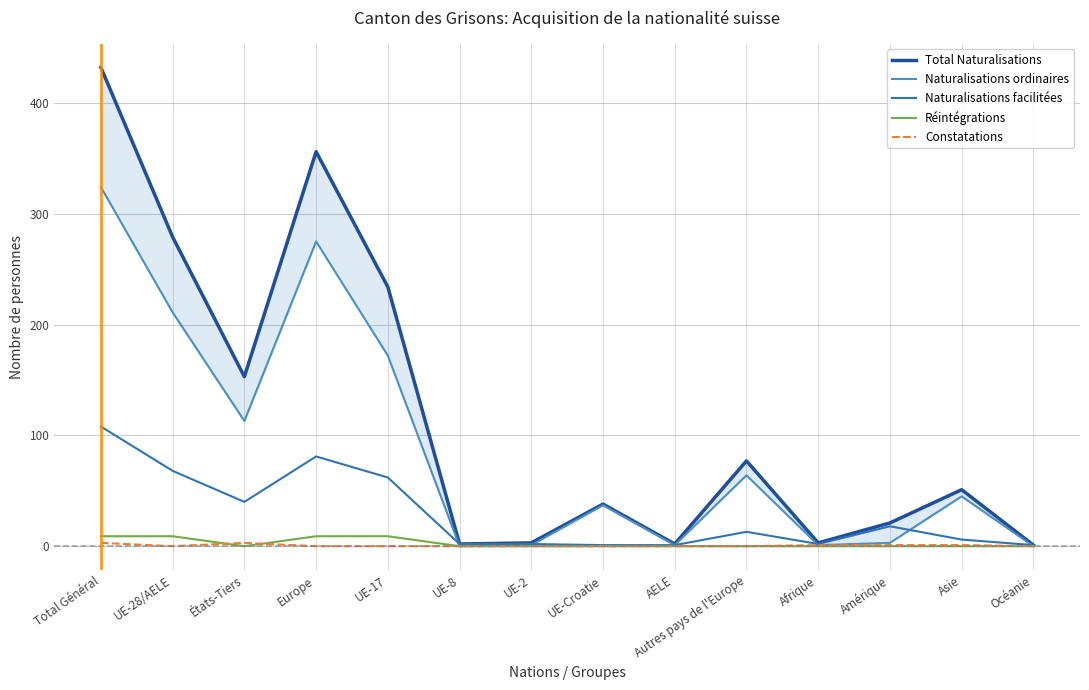

How many interior local peaks does the Naturalisations facilitées series have?

3